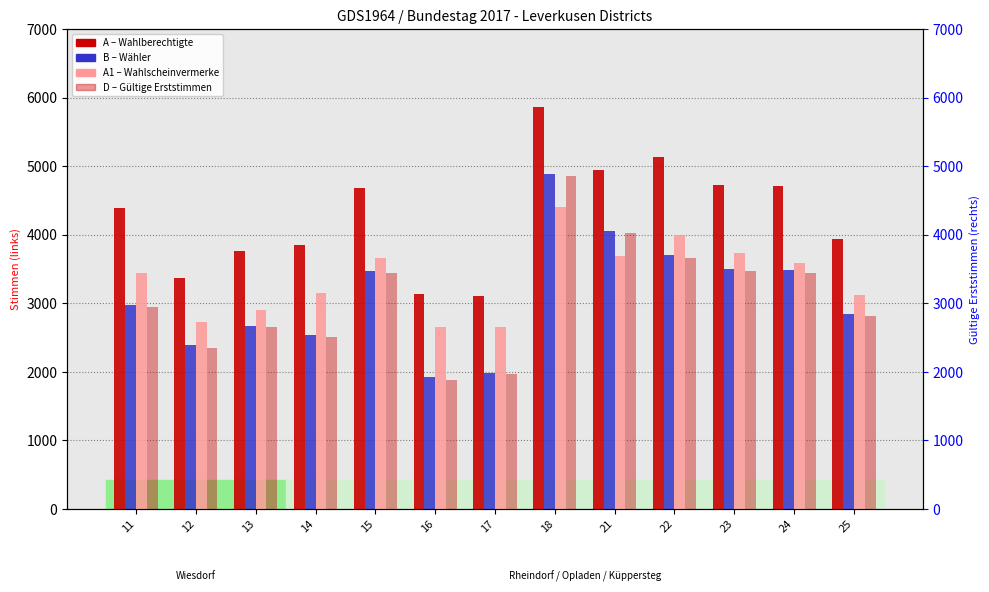

What is the lowest value of the A (Wahlberechtigte) series?

3105